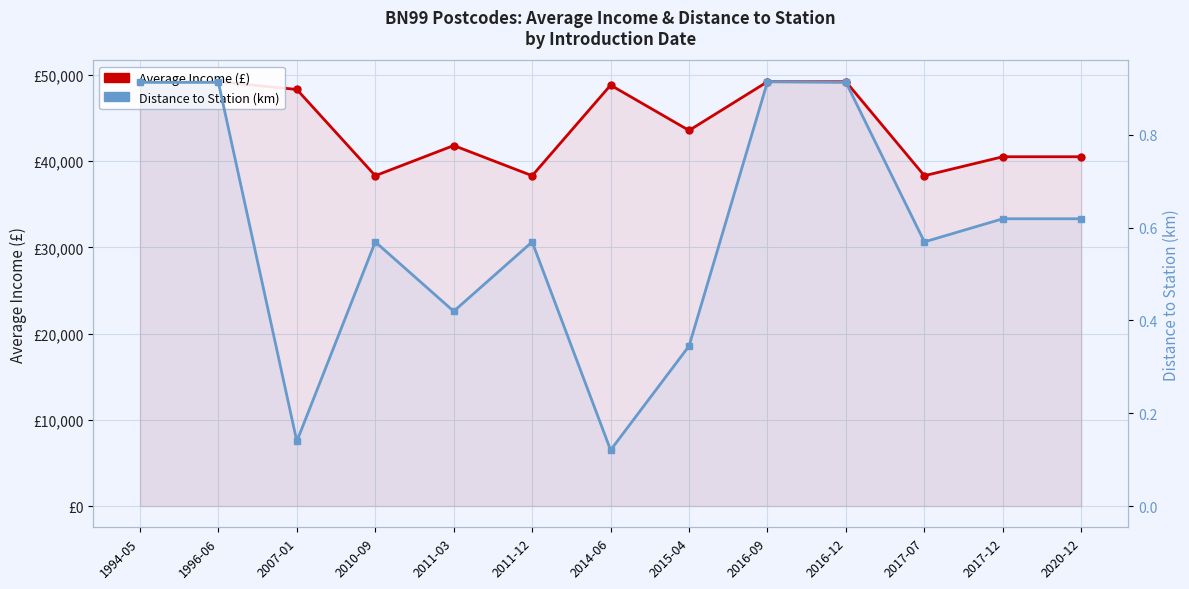

Reading right to left, transcribe all the data shown in this chart.

Average Income: 2020-12=40500.0	2017-12=40500.0	2017-07=38300.0	2016-12=49200.0	2016-09=49200.0	2015-04=43550.0	2014-06=48800.0	2011-12=38300.0	2011-03=41800.0	2010-09=38300.0	2007-01=48300.0	1996-06=49200.0	1994-05=49200.0
Distance to Station: 2020-12=0.6	2017-12=0.6	2017-07=0.6	2016-12=0.9	2016-09=0.9	2015-04=0.3	2014-06=0.1	2011-12=0.6	2011-03=0.4	2010-09=0.6	2007-01=0.1	1996-06=0.9	1994-05=0.9